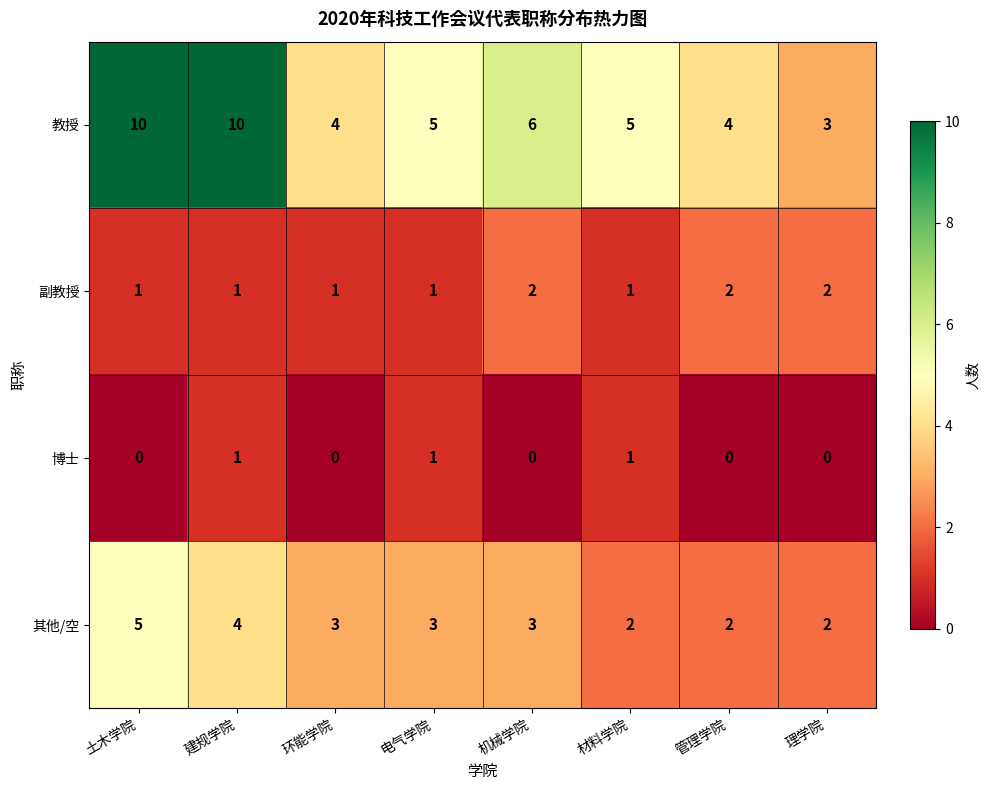

Which series has the widest spread of values?

教授